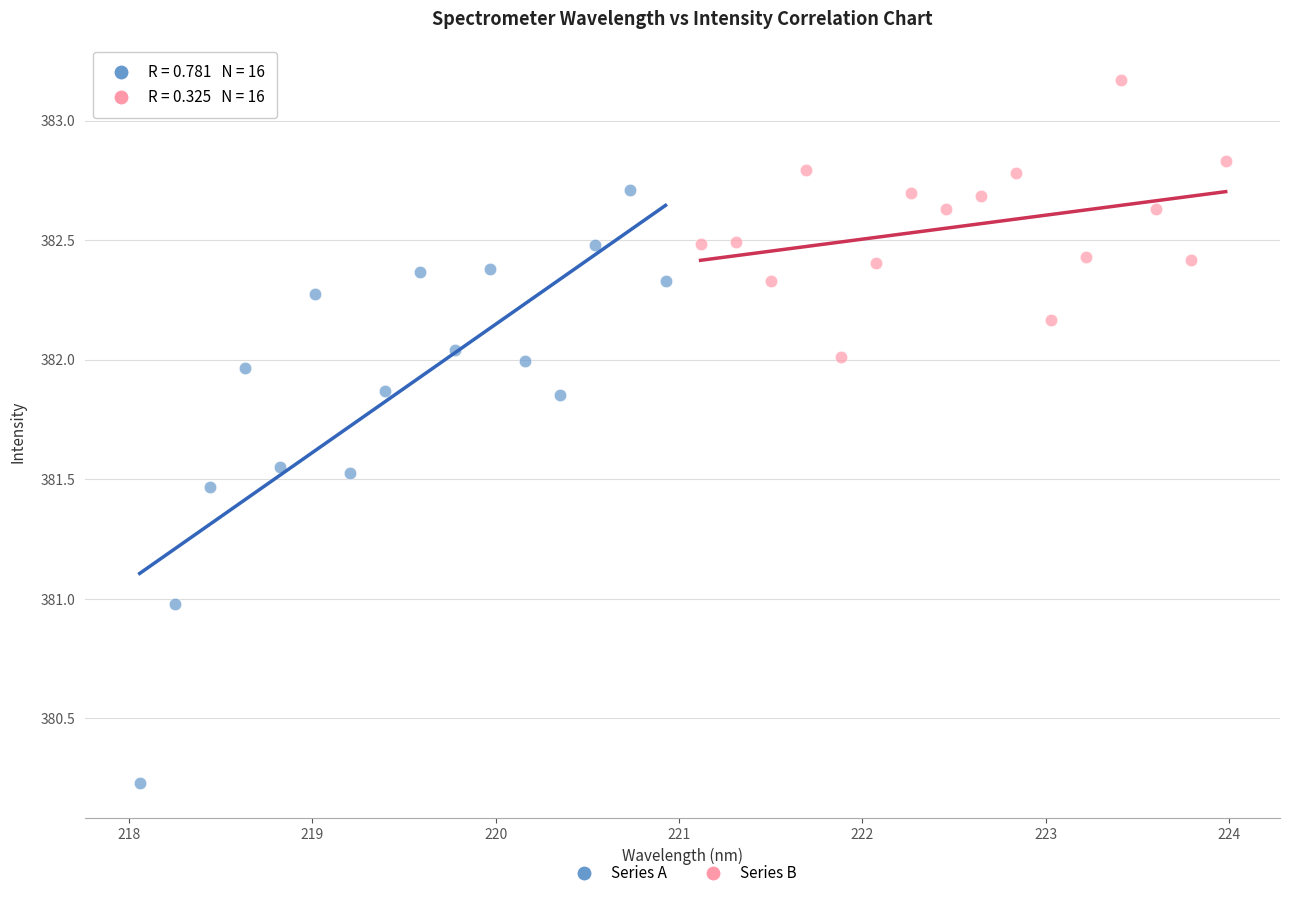

Which series reaches the maximum Y coordinate?

Series B